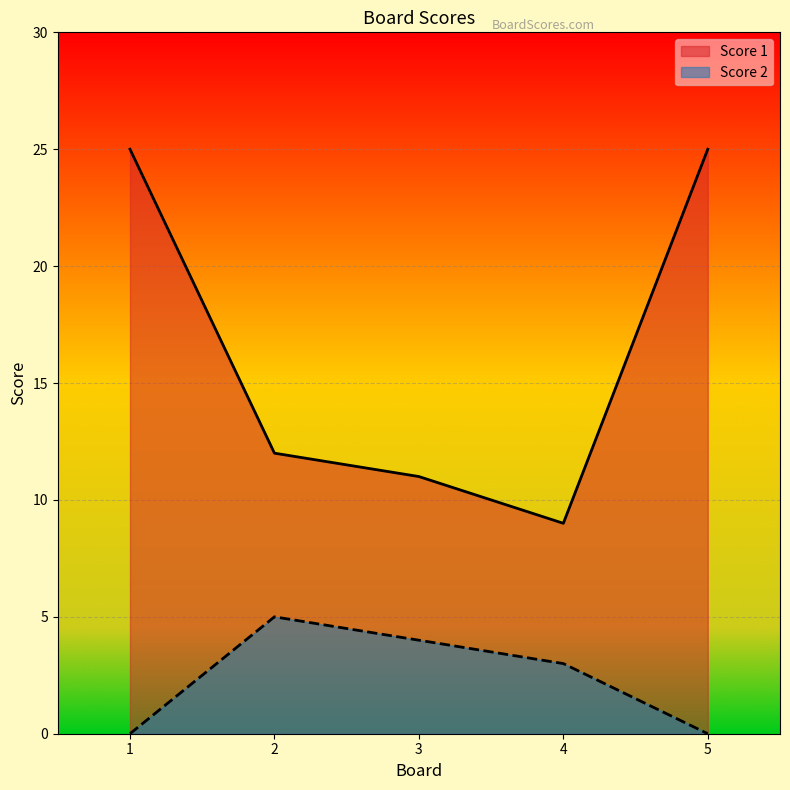

What are all the series names shown in the legend?

Score 1, Score 2